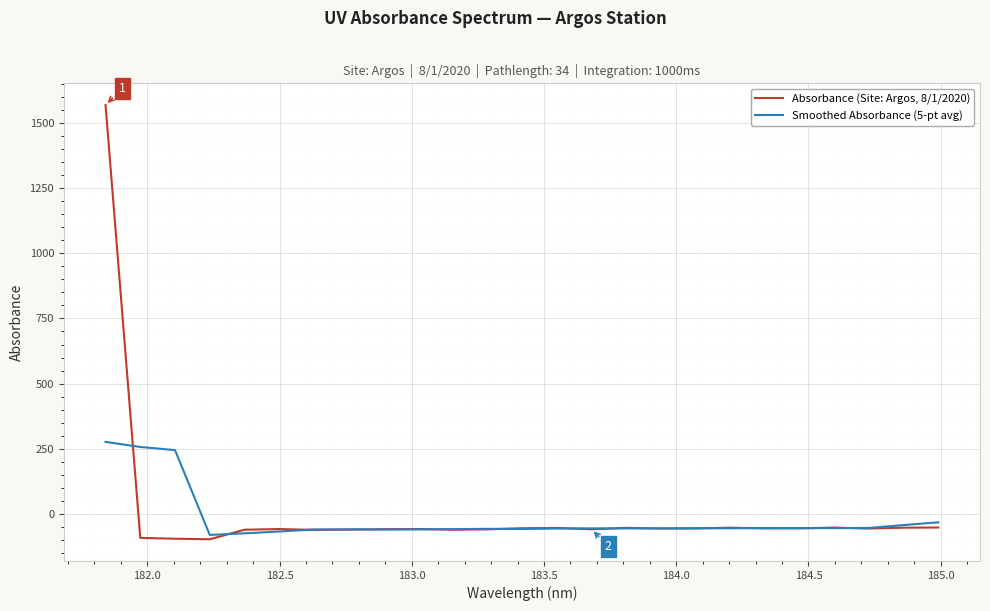

What is the minimum value for Absorbance (Site: Argos, 8/1/2020)?

-97.4